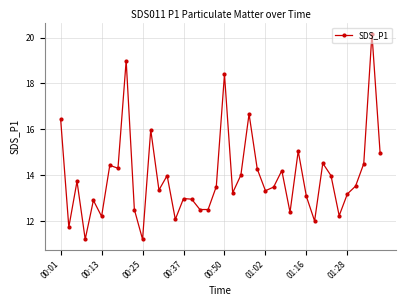

What is the average value?

13.9